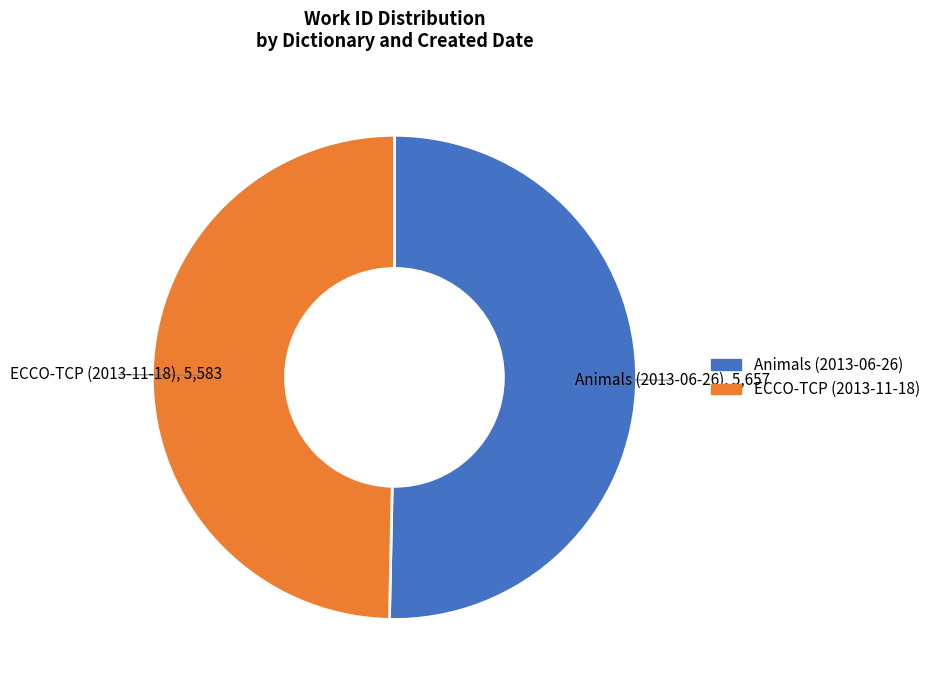

Rank the categories by value from lowest to highest.

ECCO-TCP (2013-11-18), Animals (2013-06-26)